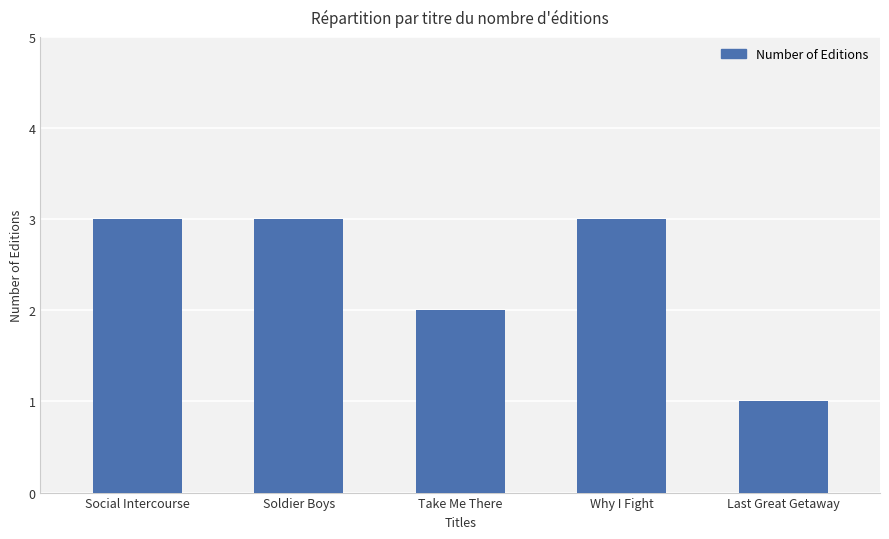

What is the difference between the values at Take Me There and Social Intercourse?

1